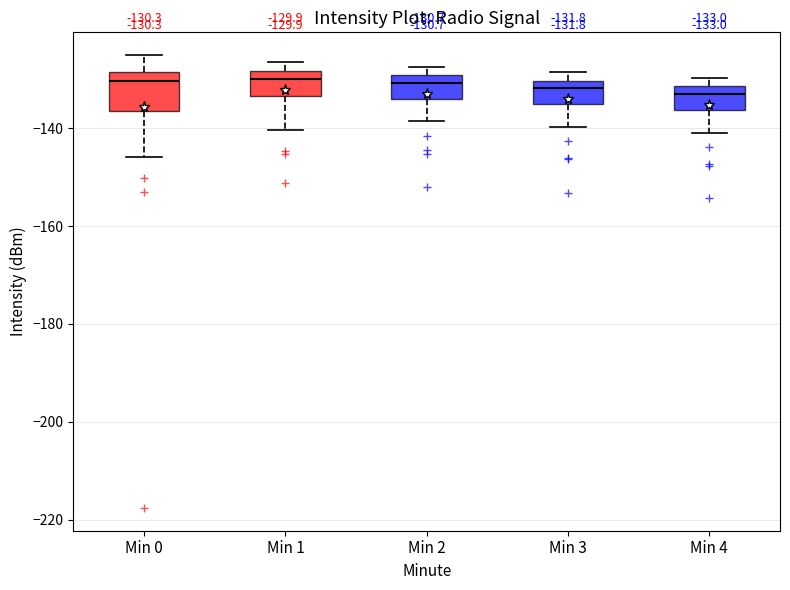

Comparing the boxes themselves (not the whiskers), which one is the tallest?

Min 0